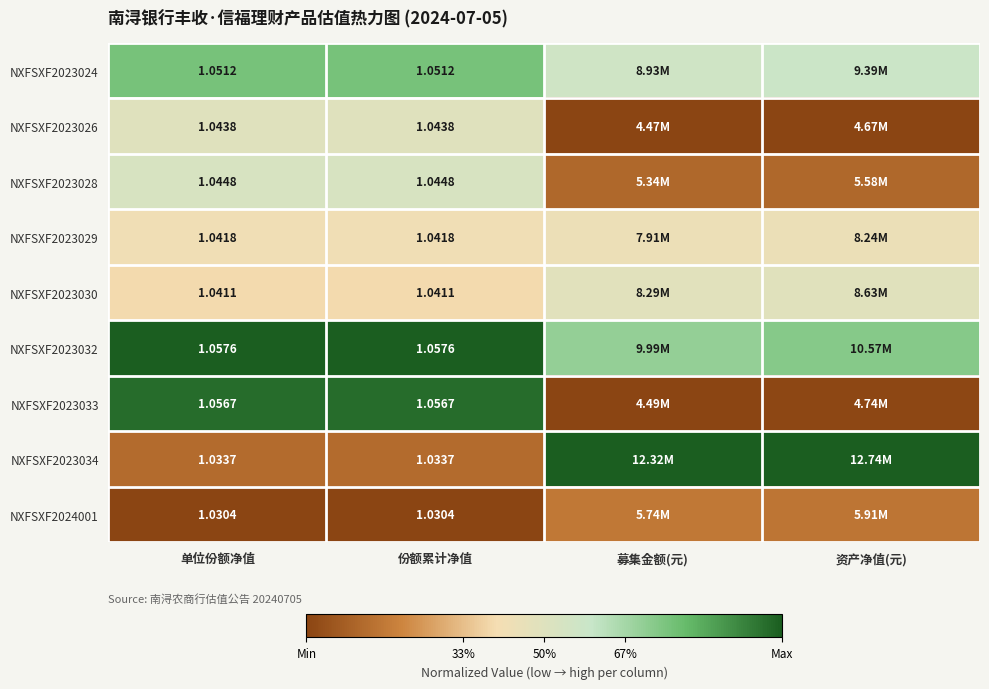

Is the value of NXFSXF2023026 at 单位份额净值 greater than the value of NXFSXF2023032 at 份额累计净值?

No